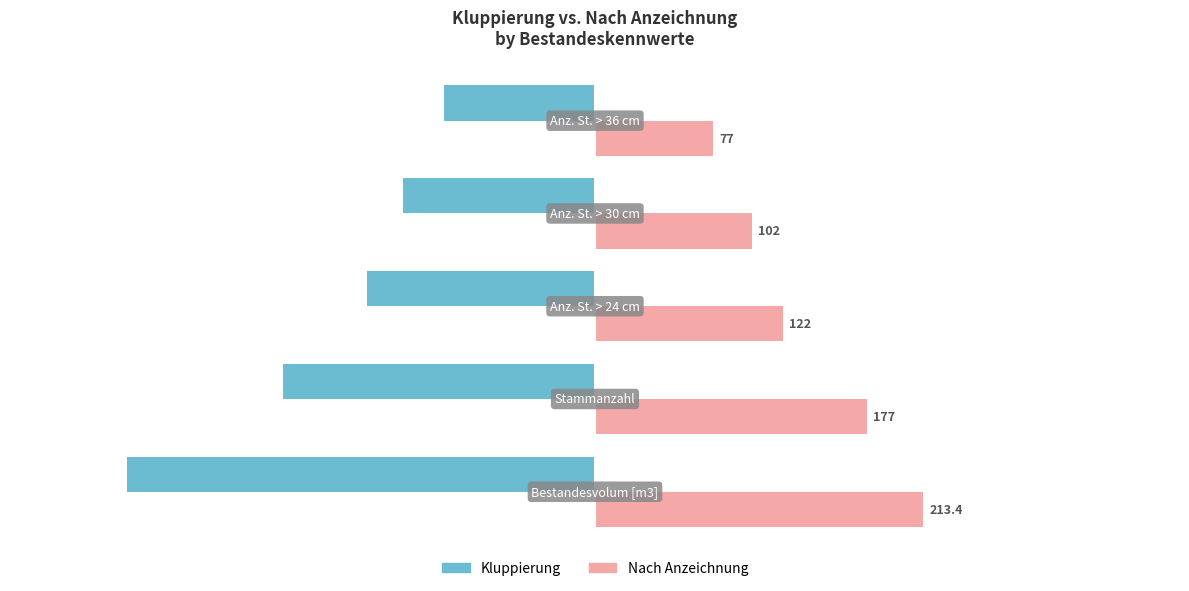

Count the Kluppierung values in the range -203 to -125.

3